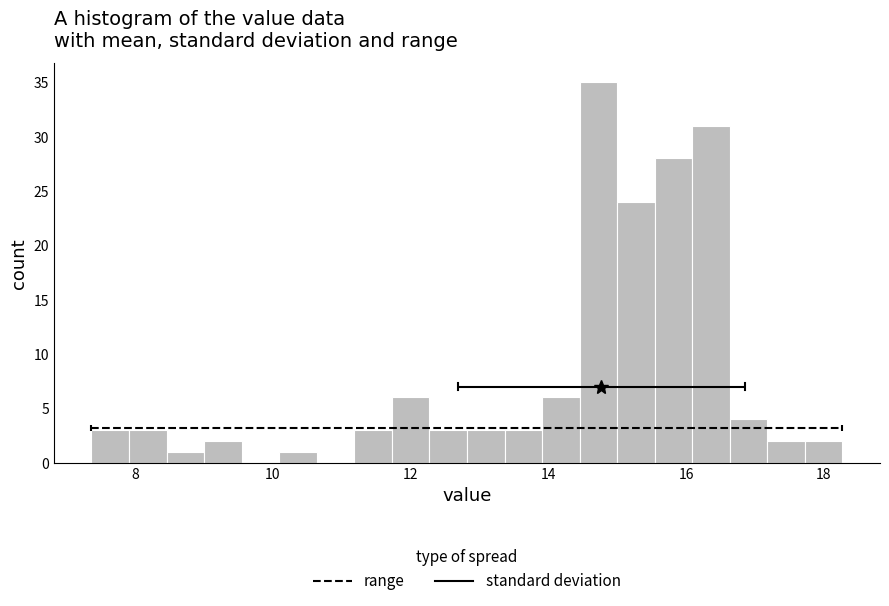

Around what value on the x-axis is the tallest bar? Give the approximate position of its centre, as read against the axis.

14.8